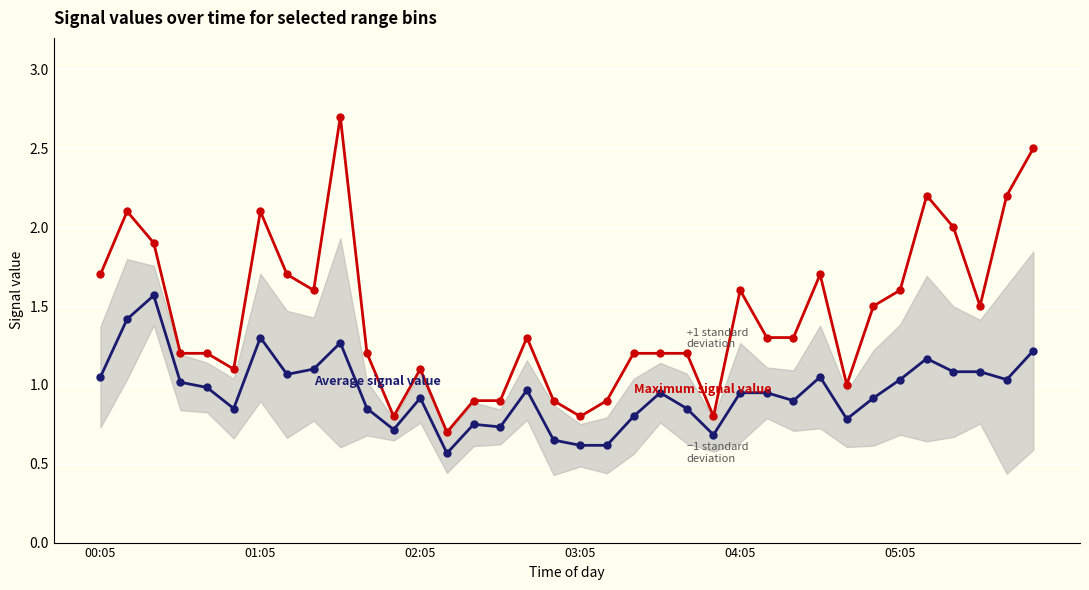

At which category does the chart reach its peak across all series?

9